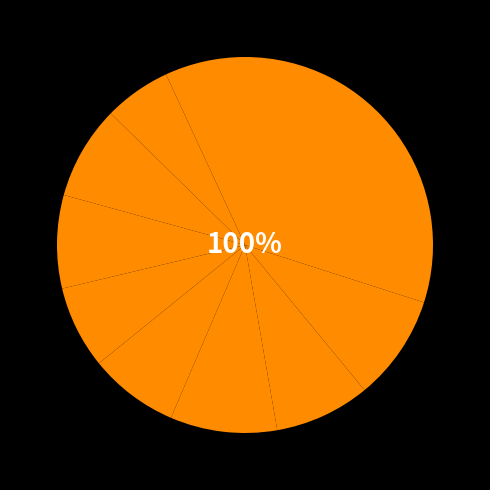

Which category has the smallest portion of the pie?

pct15